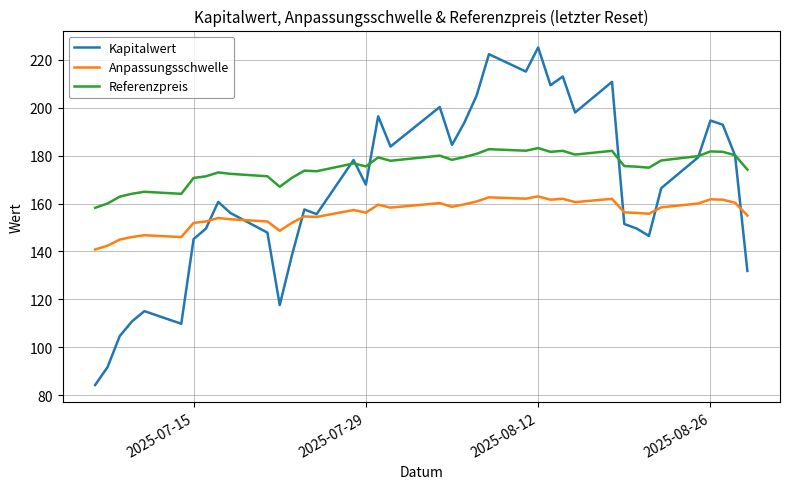

What is the minimum value shown in the chart?

84.3